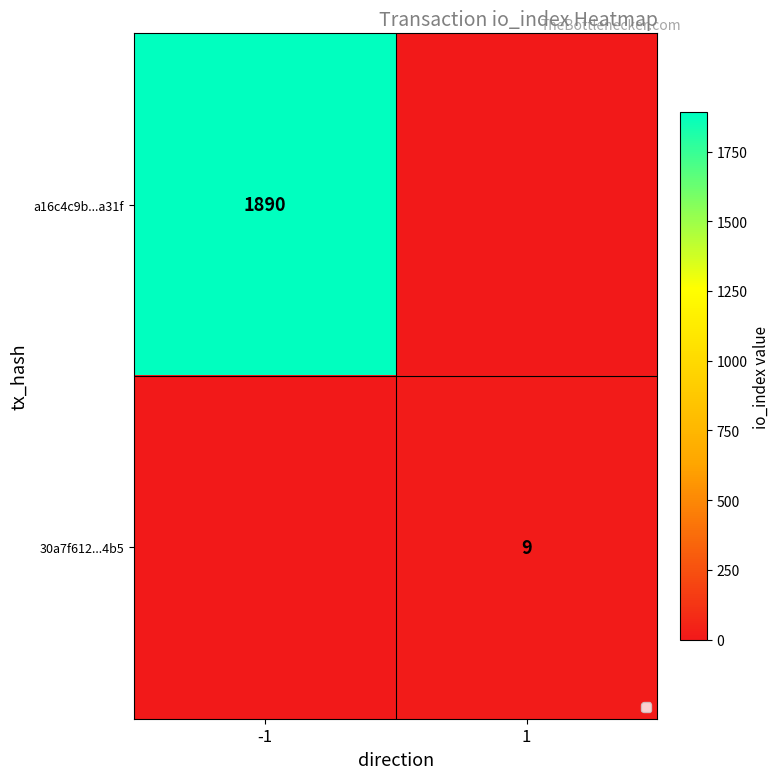

At which category is the sum across all series the highest?

-1